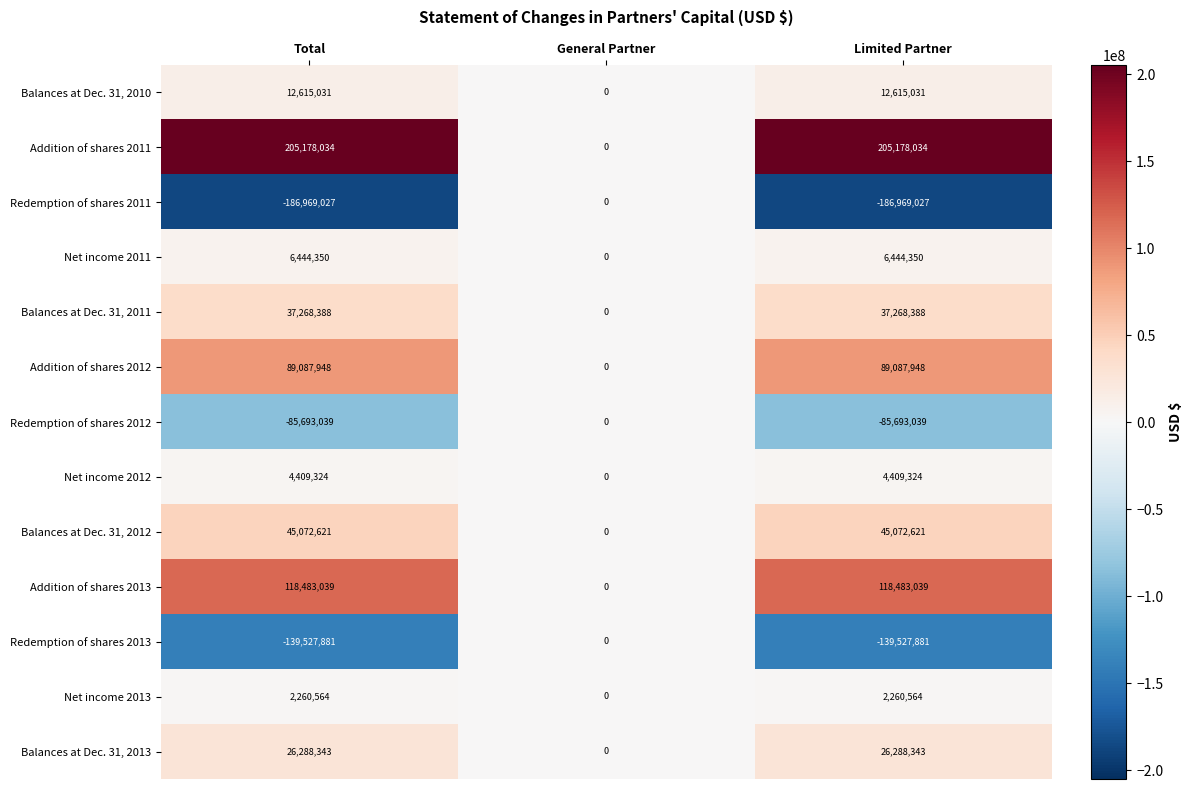

What is the highest value of the Net income 2013 series?

2260564